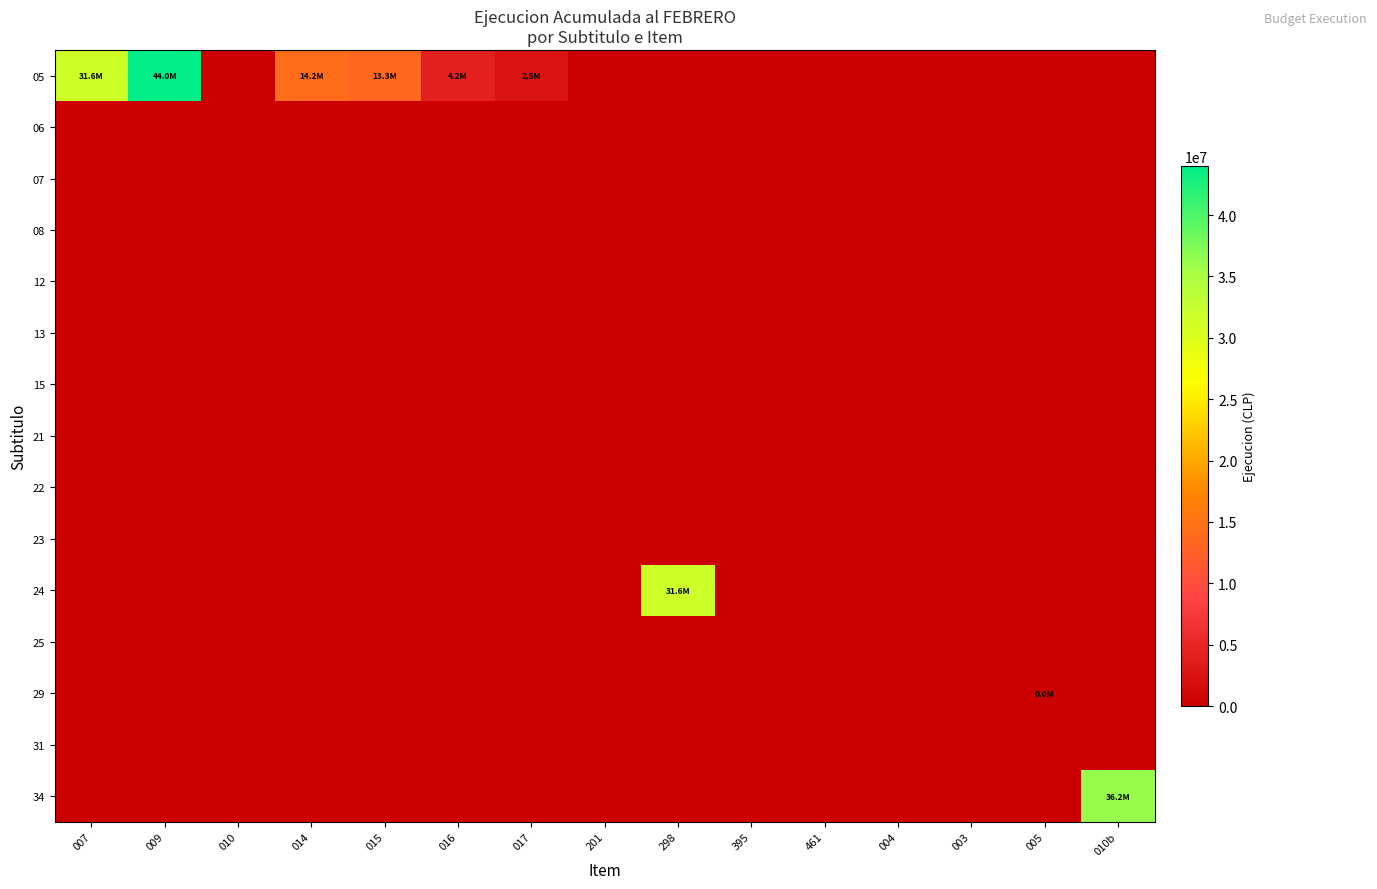

At which category is the sum across all series the highest?

009